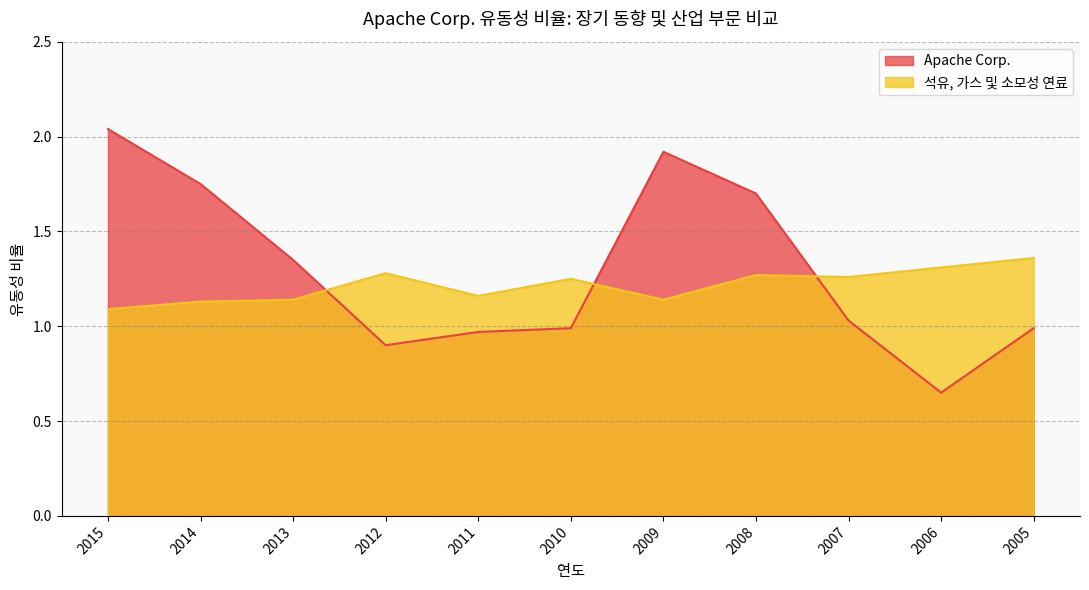

Between 2006 and 2011, which is larger?

2011